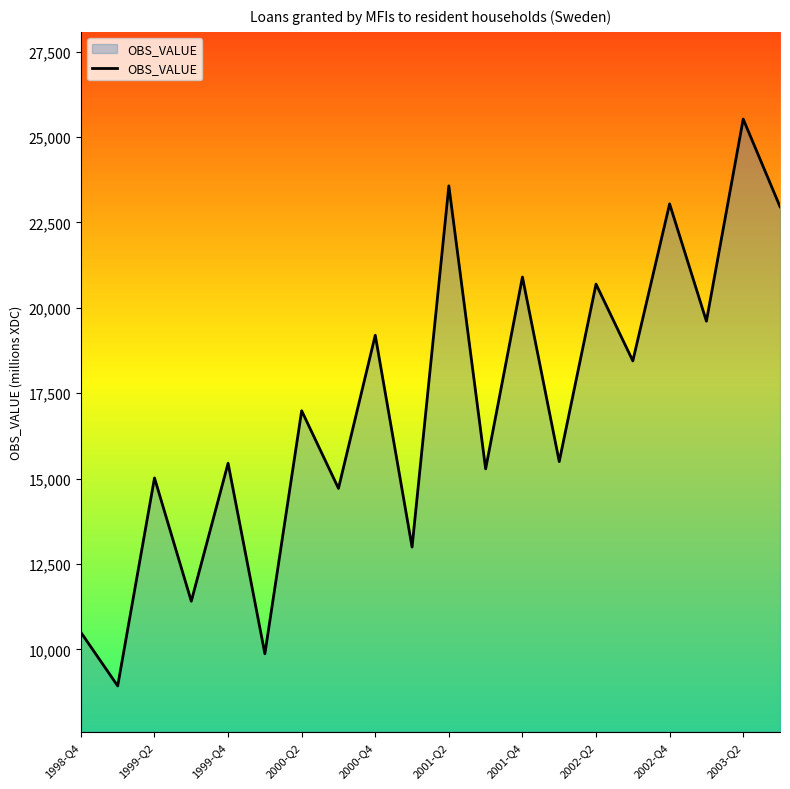

What is the greatest value displayed?

25523